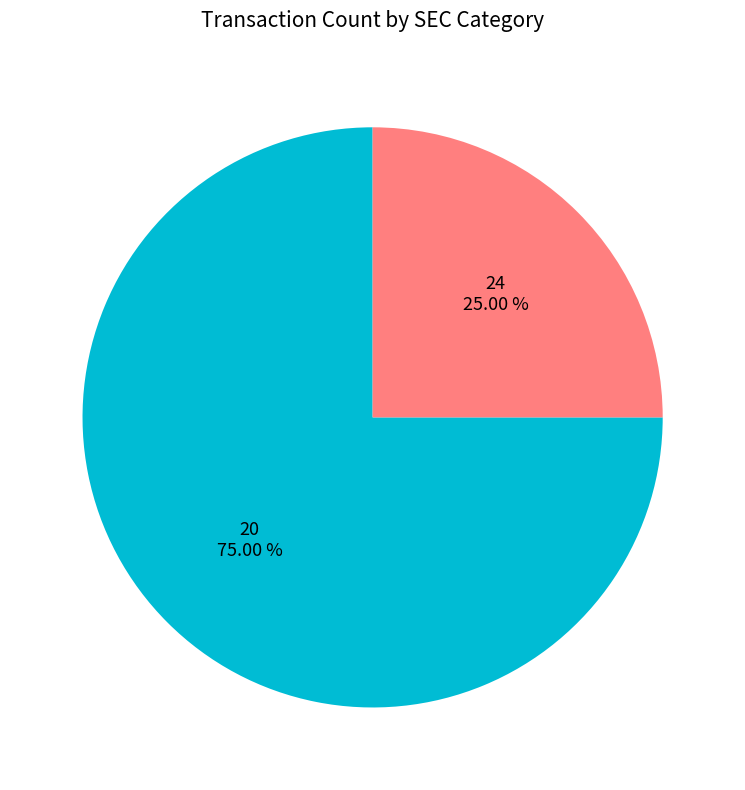

Is there any slice that represents more than half of the pie?

Yes